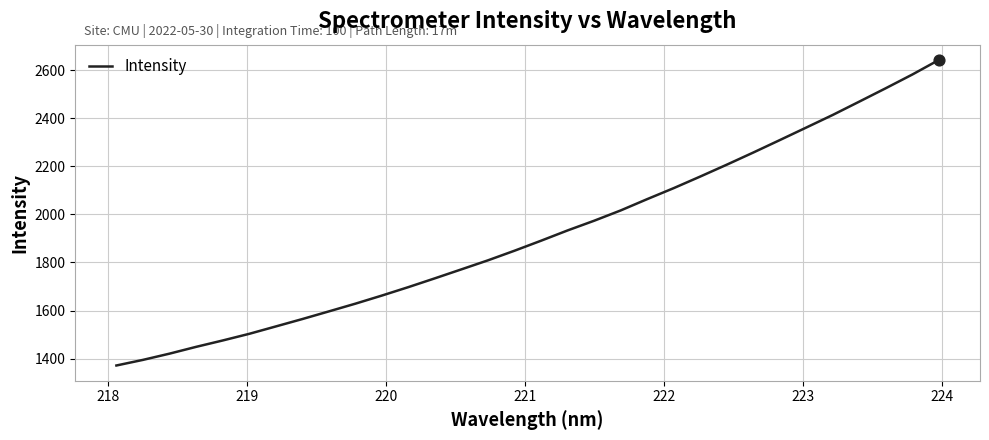

What is the difference between the maximum and minimum values?

1272.2